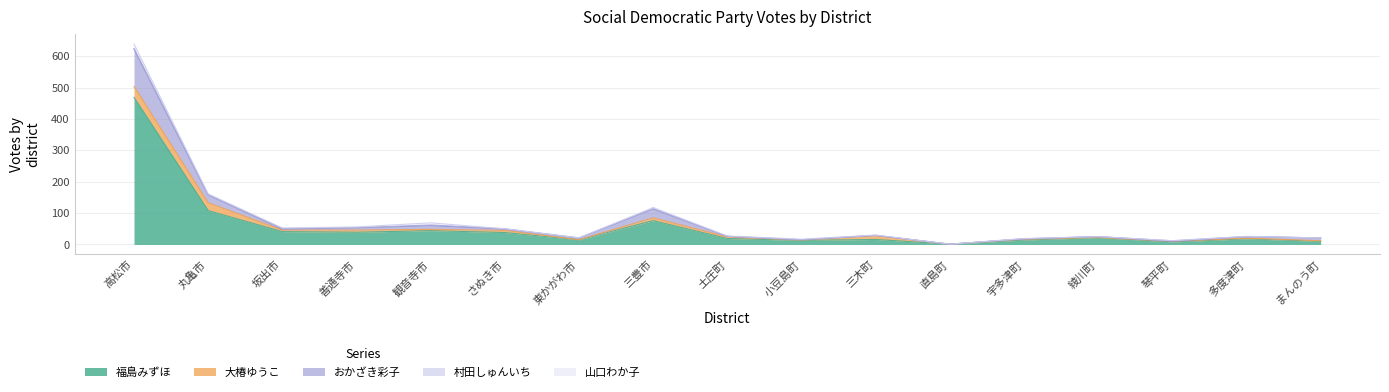

Reading right to left, transcribe all the data shown in this chart.

福島みずほ: まんのう町=10.0	多度津町=18.0	琴平町=8.0	綾川町=22.0	宇多津町=14.0	直島町=1.0	三木町=16.0	小豆島町=13.0	土庄町=19.0	三豊市=76.0	東かがわ市=15.0	さぬき市=38.0	観音寺市=44.0	善通寺市=39.0	坂出市=41.0	丸亀市=108.0	高松市=469.0
大椿ゆうこ: まんのう町=2.0	多度津町=2.0	琴平町=2.0	綾川町=0.0	宇多津町=3.0	直島町=0.0	三木町=12.0	小豆島町=1.0	土庄町=5.0	三豊市=9.0	東かがわ市=0.0	さぬき市=7.0	観音寺市=4.0	善通寺市=7.0	坂出市=5.0	丸亀市=25.0	高松市=35.0
おかざき彩子: まんのう町=9.0	多度津町=5.0	琴平町=0.0	綾川町=3.0	宇多津町=1.0	直島町=0.0	三木町=1.0	小豆島町=1.0	土庄町=2.0	三豊市=28.0	東かがわ市=5.0	さぬき市=4.0	観音寺市=12.0	善通寺市=7.0	坂出市=3.0	丸亀市=25.0	高松市=119.0
村田しゅんいち: まんのう町=0.0	多度津町=0.0	琴平町=2.0	綾川町=0.0	宇多津町=0.0	直島町=0.0	三木町=0.0	小豆島町=0.0	土庄町=0.0	三豊市=1.0	東かがわ市=1.0	さぬき市=1.0	観音寺市=2.0	善通寺市=0.0	坂出市=2.0	丸亀市=0.0	高松市=1.0
山口わか子: まんのう町=0.0	多度津町=1.0	琴平町=0.0	綾川町=0.0	宇多津町=1.0	直島町=0.0	三木町=1.0	小豆島町=2.0	土庄町=1.0	三豊市=4.0	東かがわ市=0.0	さぬき市=0.0	観音寺市=7.0	善通寺市=3.0	坂出市=1.7	丸亀市=3.4	高松市=15.0